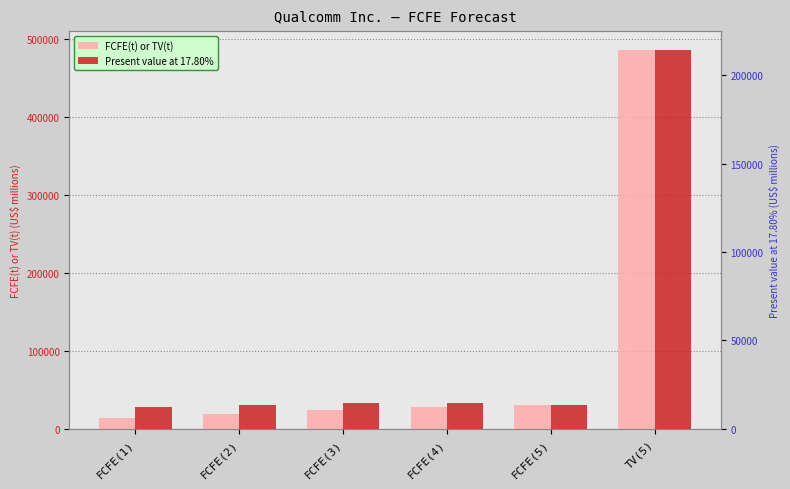

Reading right to left, extract all data points from this chart.

FCFE(t) or TV(t): 486007	30852	27854	23647	18946	14370
Present value at 17.80%: 214292	13603	14467	14468	13654	12199